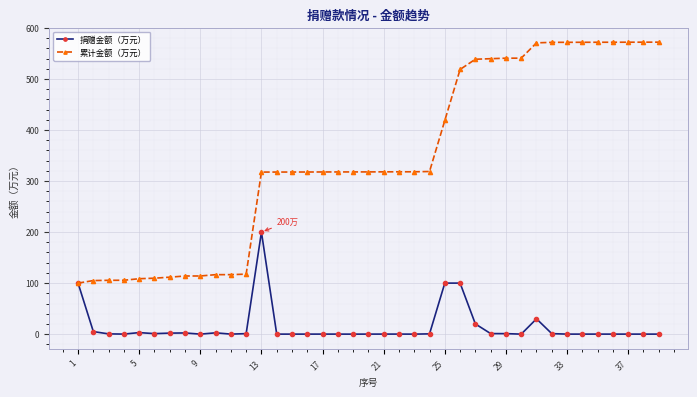

What is the highest value of the 累计金额（万元） series?

572.2